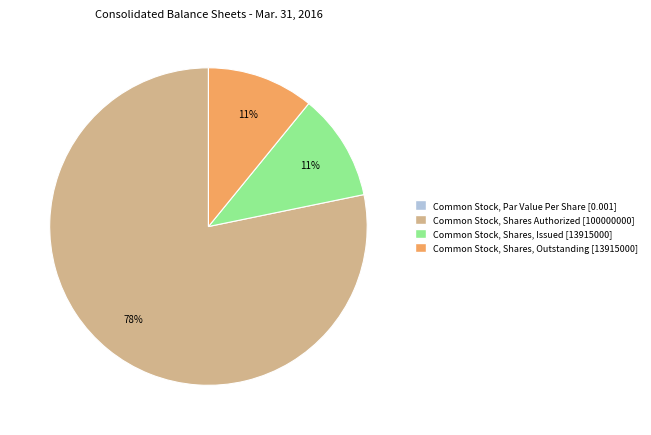

To the nearest percent, what is the difference between the largest and smallest slice percentages?

78%